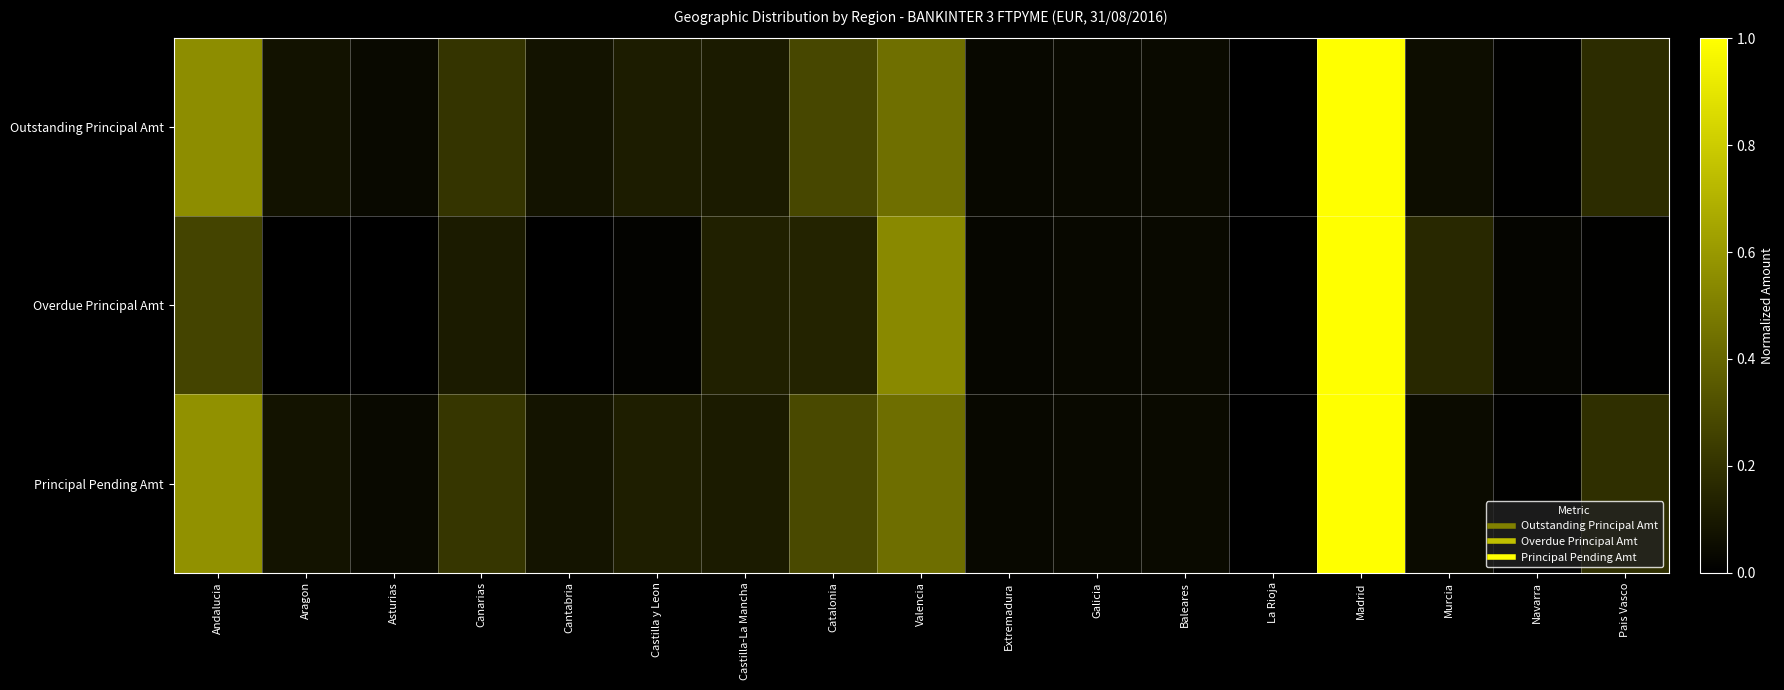

Reading right to left, transcribe all the data shown in this chart.

Outstanding Principal Amt: Pais Vasco=0.2	Navarra=0.0	Murcia=0.1	Madrid=1.0	La Rioja=0.0	Baleares=0.0	Galicia=0.0	Extremadura=0.0	Valencia=0.4	Catalonia=0.3	Castilla-La Mancha=0.1	Castilla y Leon=0.1	Cantabria=0.1	Canarias=0.2	Asturias=0.0	Aragon=0.1	Andalucia=0.6
Overdue Principal Amt: Pais Vasco=0.0	Navarra=0.0	Murcia=0.2	Madrid=1.0	La Rioja=0.0	Baleares=0.0	Galicia=0.0	Extremadura=0.0	Valencia=0.5	Catalonia=0.1	Castilla-La Mancha=0.1	Castilla y Leon=0.0	Cantabria=0.0	Canarias=0.1	Asturias=0.0	Aragon=0.0	Andalucia=0.3
Principal Pending Amt: Pais Vasco=0.2	Navarra=0.0	Murcia=0.0	Madrid=1.0	La Rioja=0.0	Baleares=0.0	Galicia=0.0	Extremadura=0.0	Valencia=0.4	Catalonia=0.3	Castilla-La Mancha=0.1	Castilla y Leon=0.1	Cantabria=0.1	Canarias=0.2	Asturias=0.0	Aragon=0.1	Andalucia=0.6